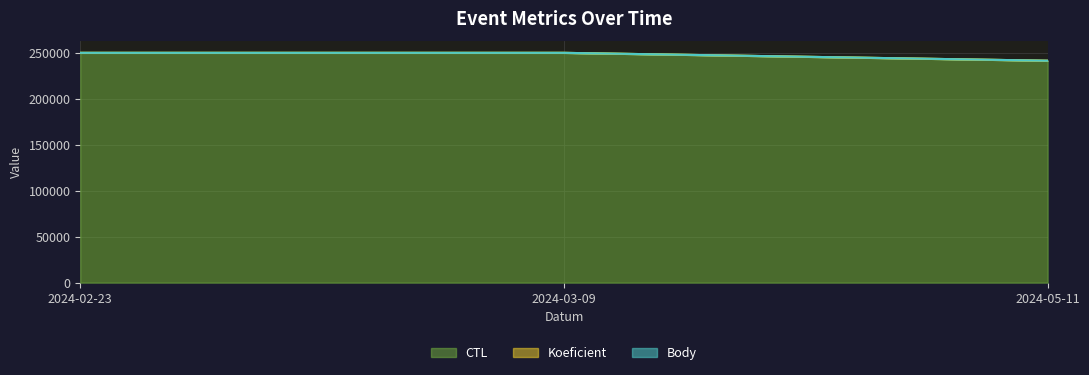

What is the sum of all Body values?

741147